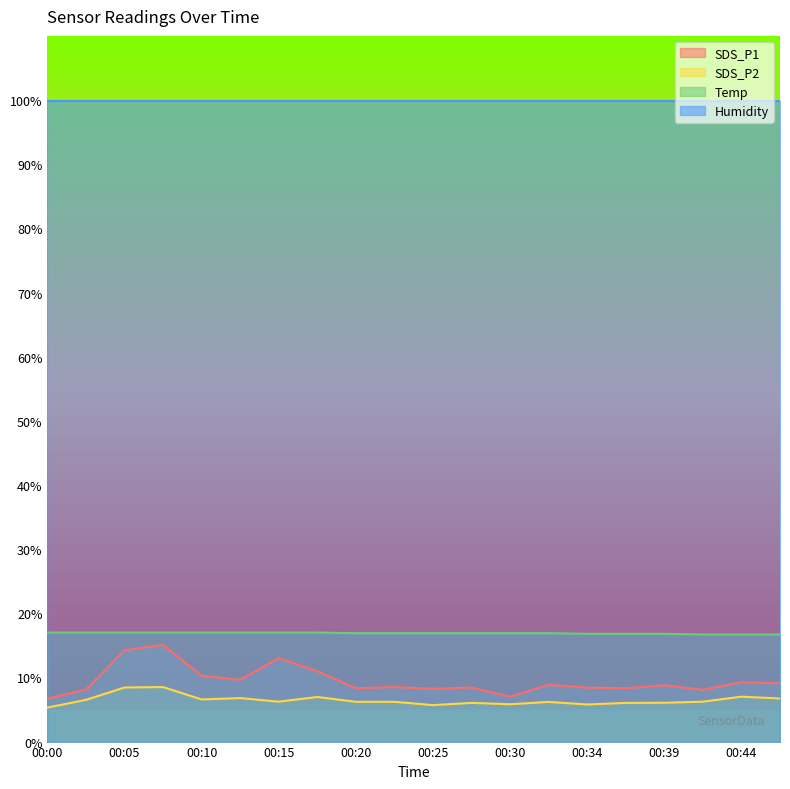

What is the approximate value of SDS_P1 at 00:05?

14.2